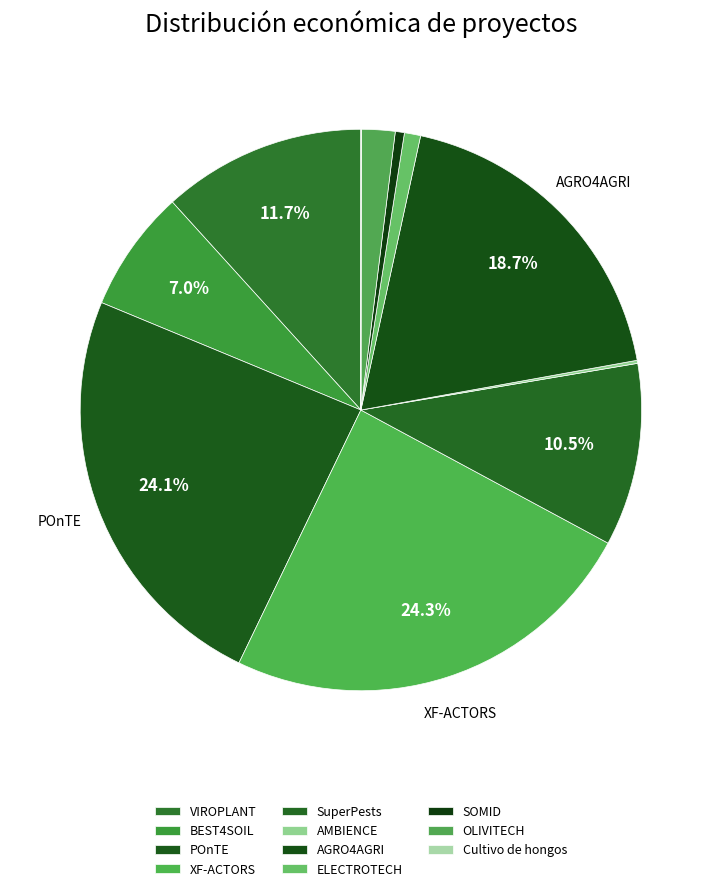

Does BEST4SOIL represent more than half of the total?

No